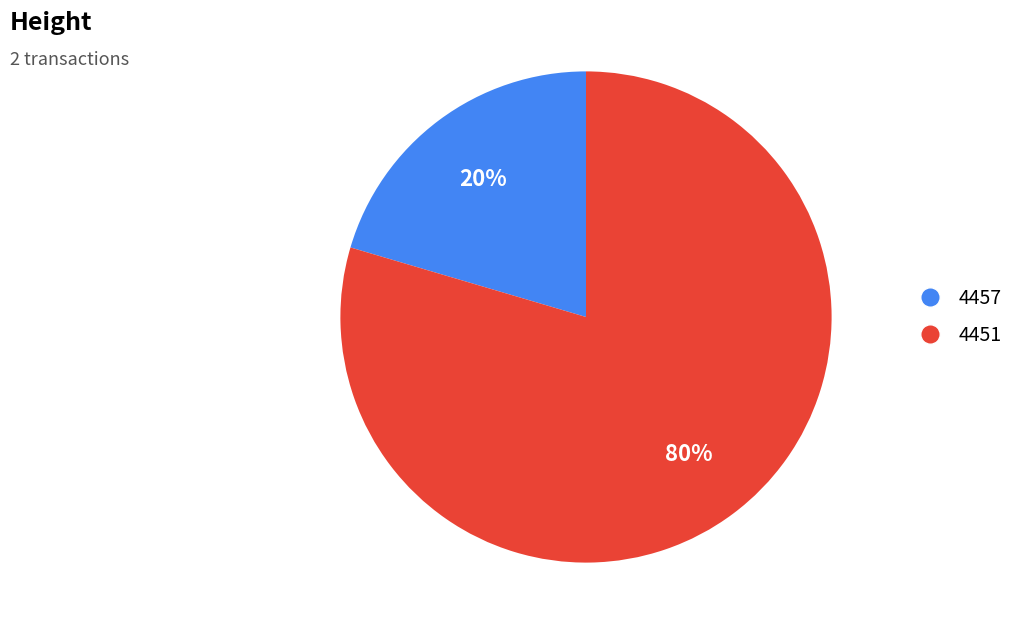

Is it true that 4451 is 80% of the pie?

True